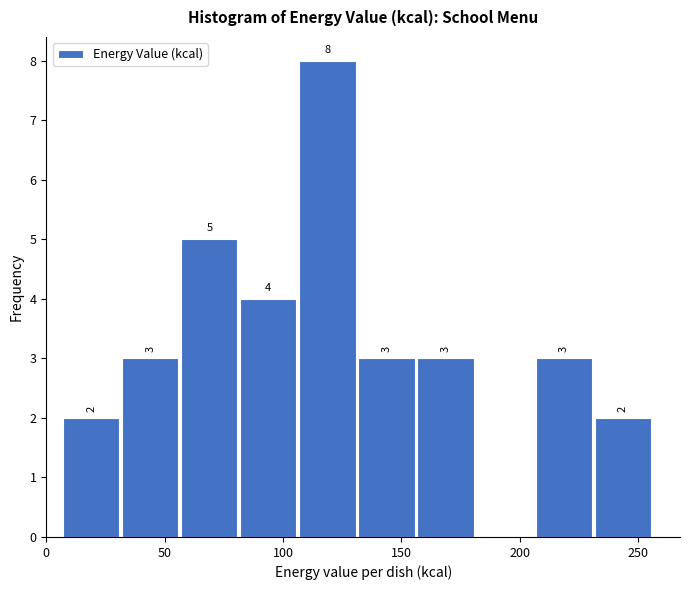

Which range on the x-axis has the tallest bar?

105 to 130